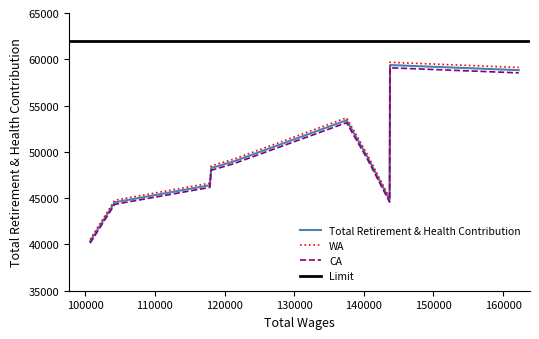

True or false: CA and WA intersect in this chart.

False